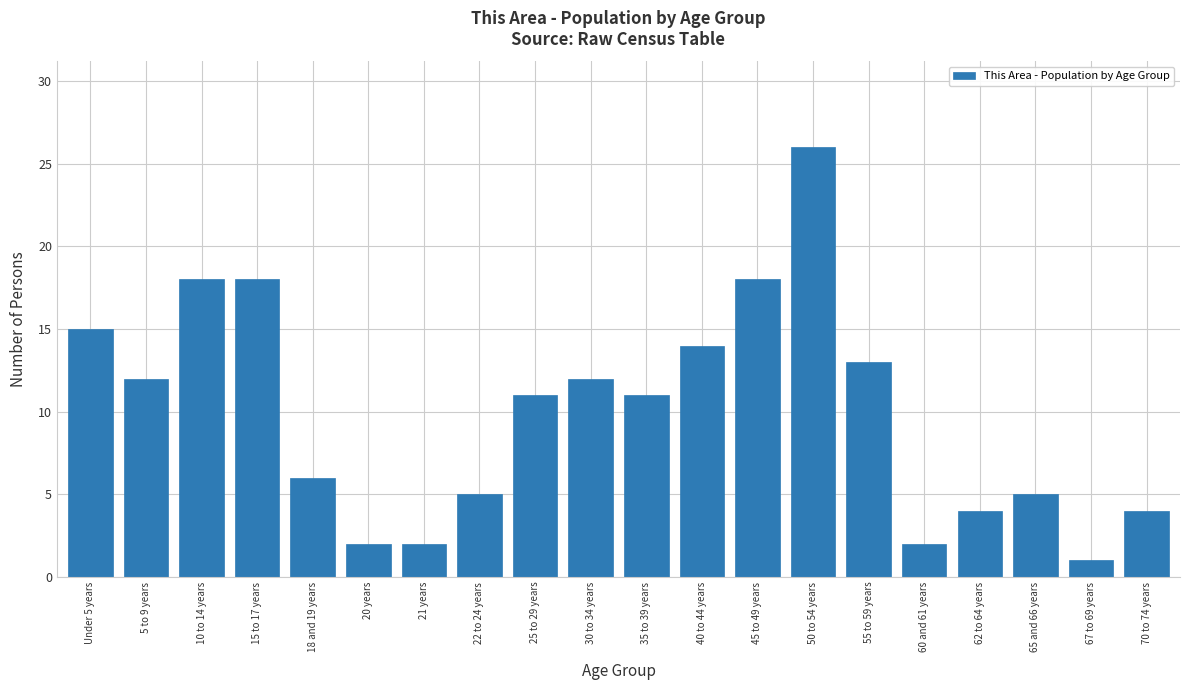

How many bars are there in total?

20